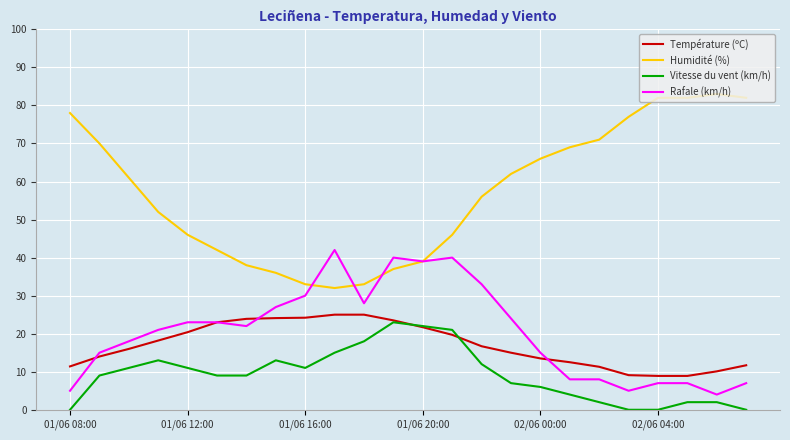

Does the chart display data point markers on the line(s)?

No